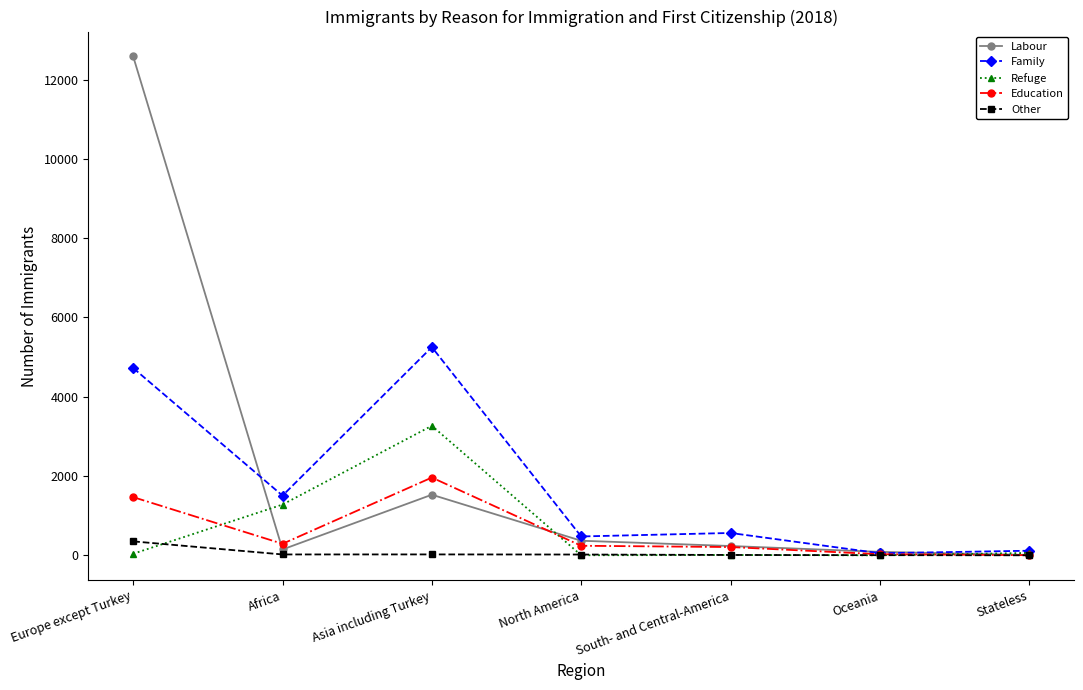

Is the value of Other at Europe except Turkey greater than the value of Refuge at Asia including Turkey?

No